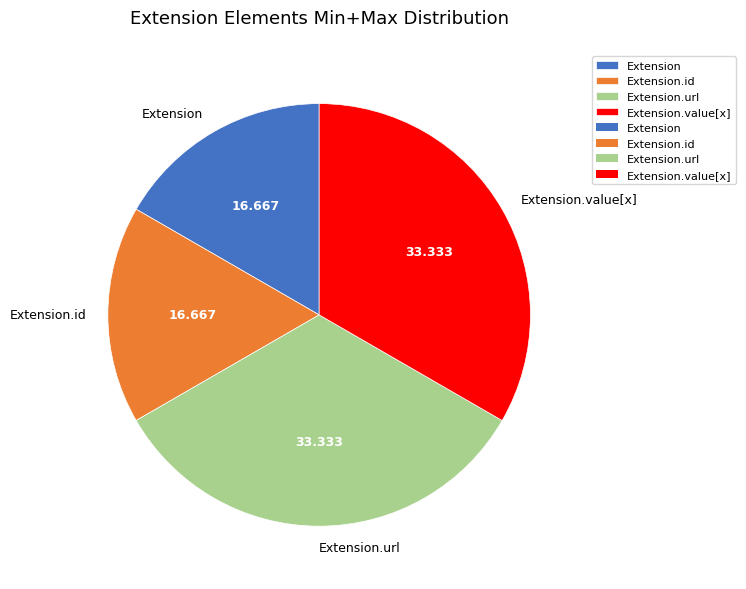

Is the sum of Extension.id and Extension greater than half?

No